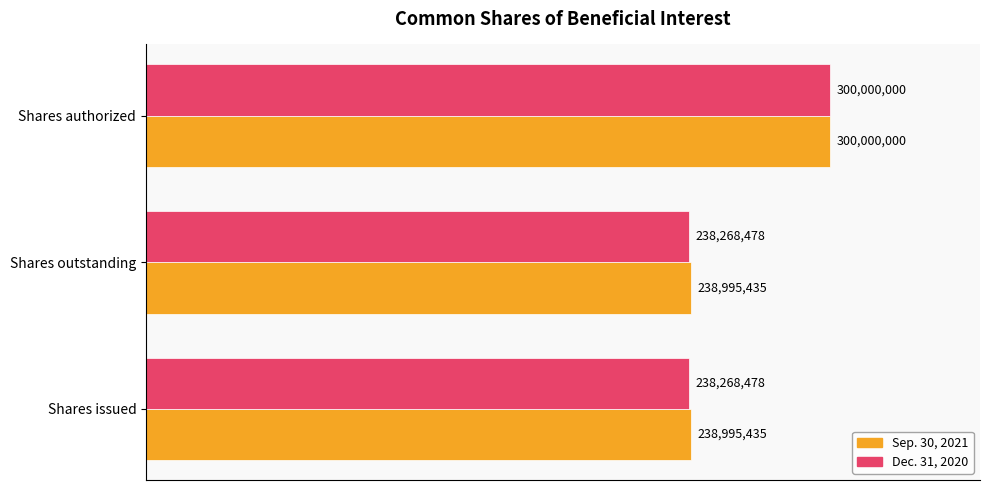

Reading right to left, list all the values displayed in this chart.

Sep. 30, 2021: 300000000	238995435	238995435
Dec. 31, 2020: 300000000	238268478	238268478